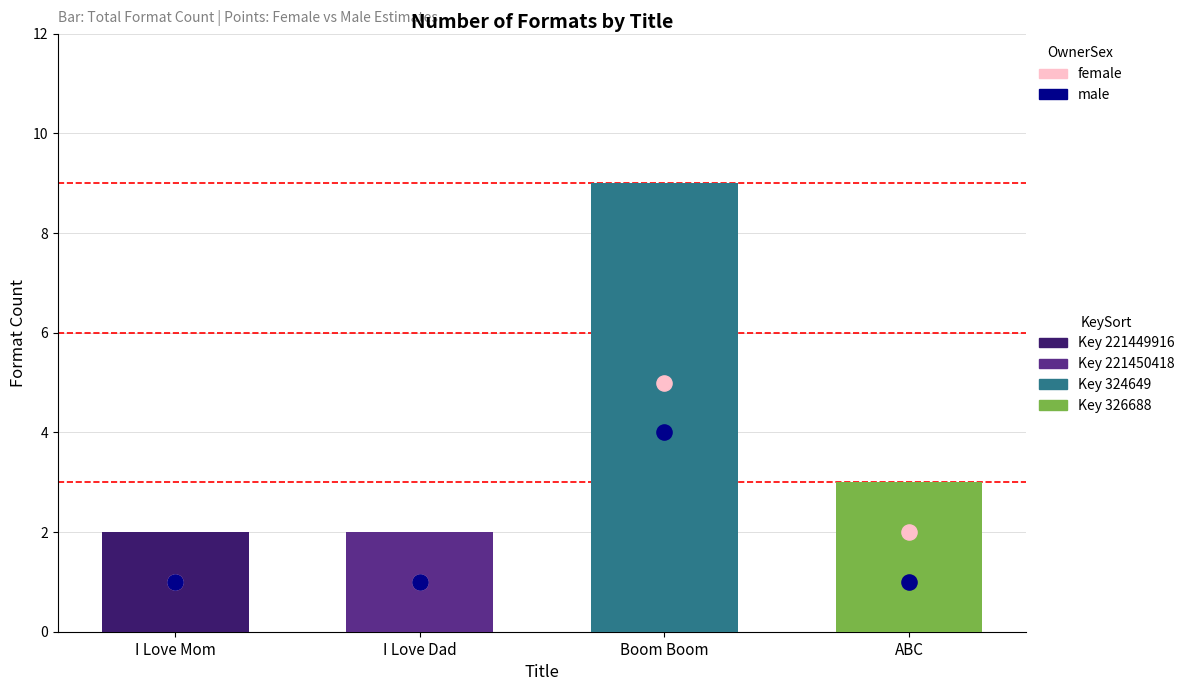

Which series contains the lowest Y value?

female